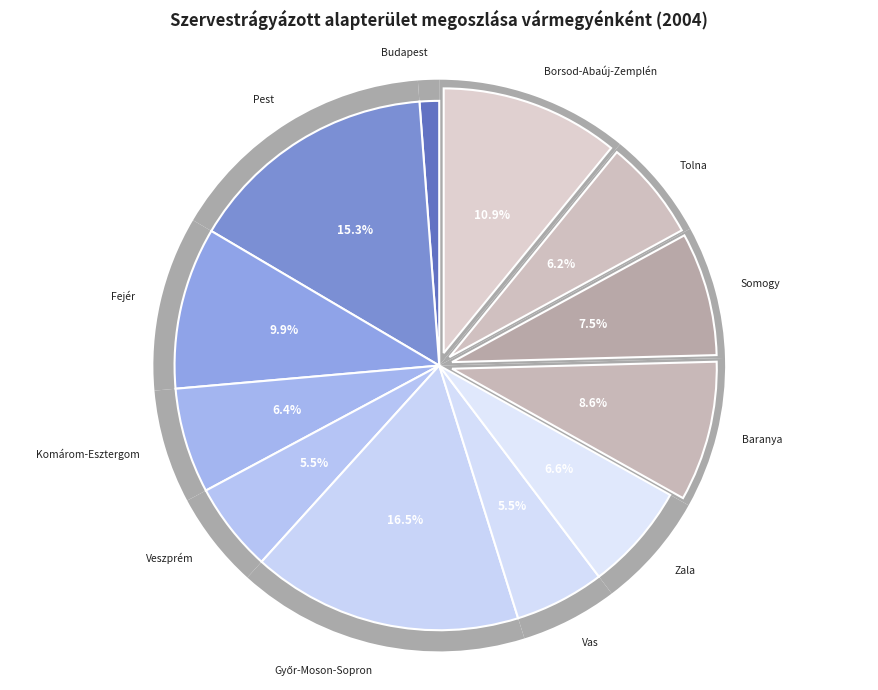

Is there any slice that represents more than half of the pie?

No